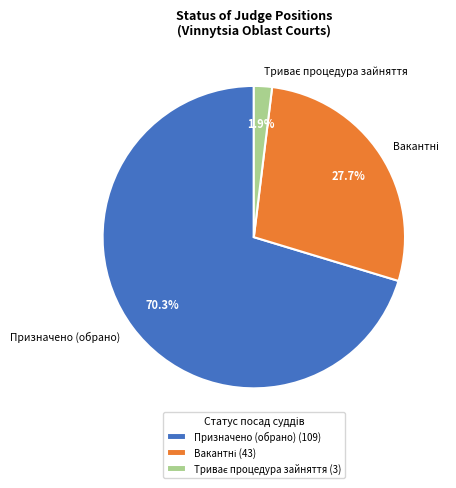

Does Призначено (обрано) account for over 50% of the chart?

Yes